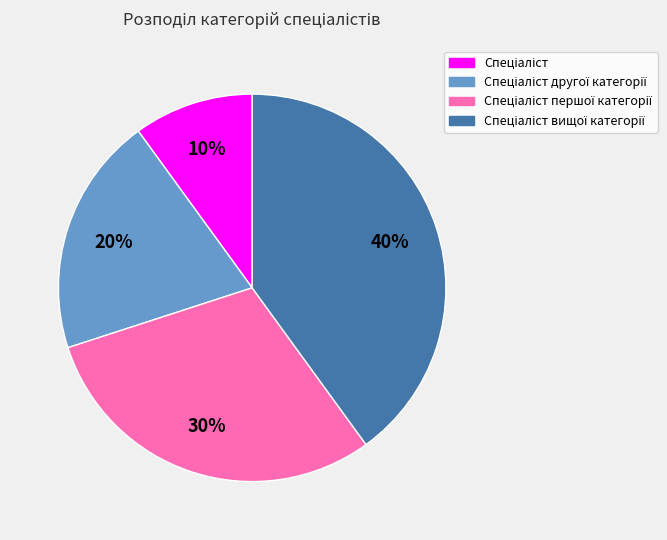

How many slices are in this pie chart?

4